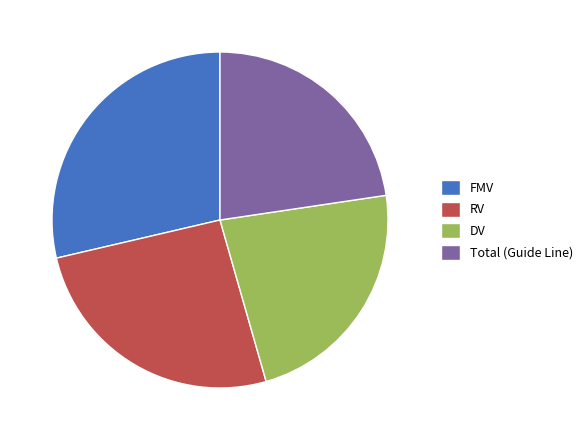

True or false: RV accounts for 41% of the total.

False